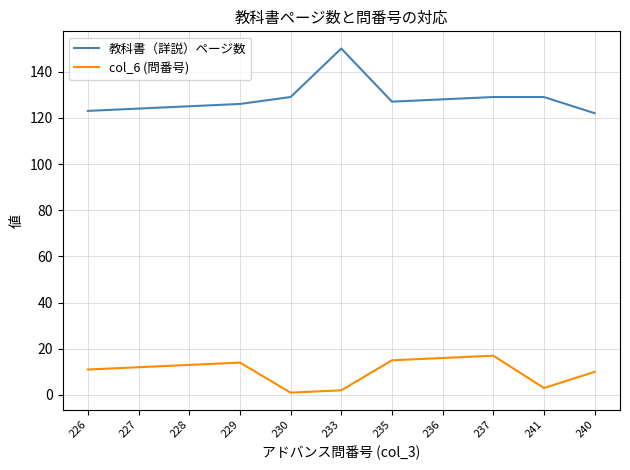

What is the difference between the col_6 (問番号) values at 236 and 230?

15